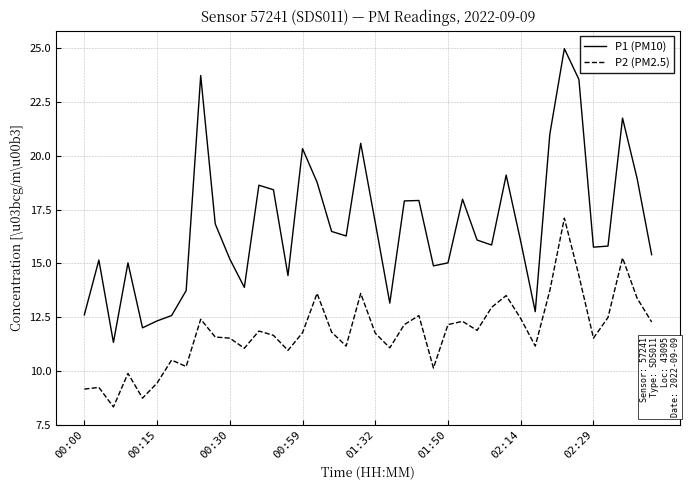

Rank the series by their maximum value, from highest to lowest.

P1 (PM10), P2 (PM2.5)